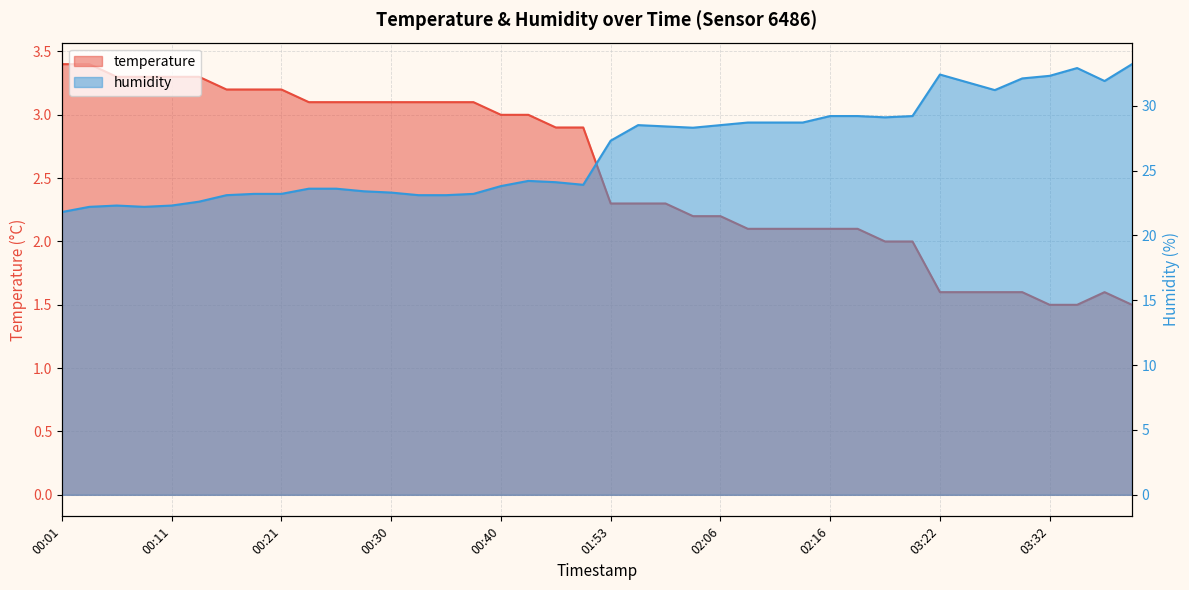

Is the value of humidity at 02:11 greater than the value of temperature at 03:20?

Yes